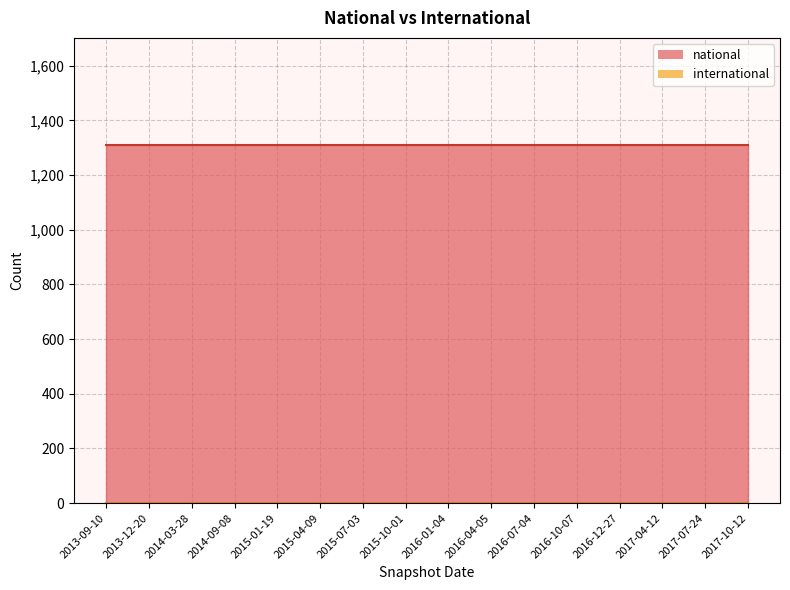

Reading right to left, extract all data points from this chart.

national: 1309	1309	1309	1309	1309	1309	1309	1309	1309	1309	1309	1309	1309	1309	1309	1309
international: 0	0	0	0	0	0	0	0	0	0	0	0	0	0	0	0